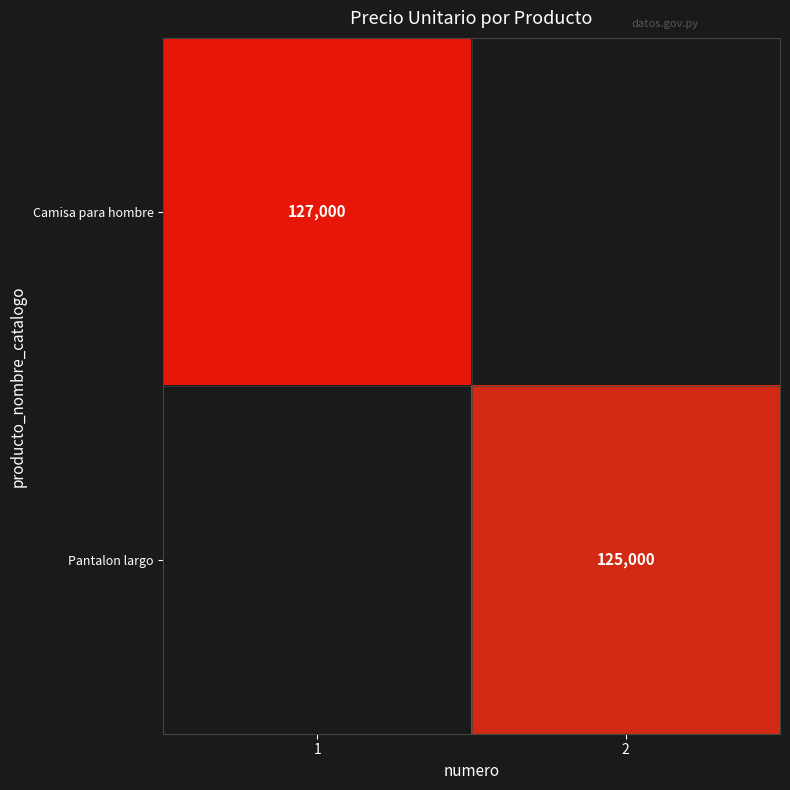

The value of Pantalon largo at 2 is 216549. True or false?

False